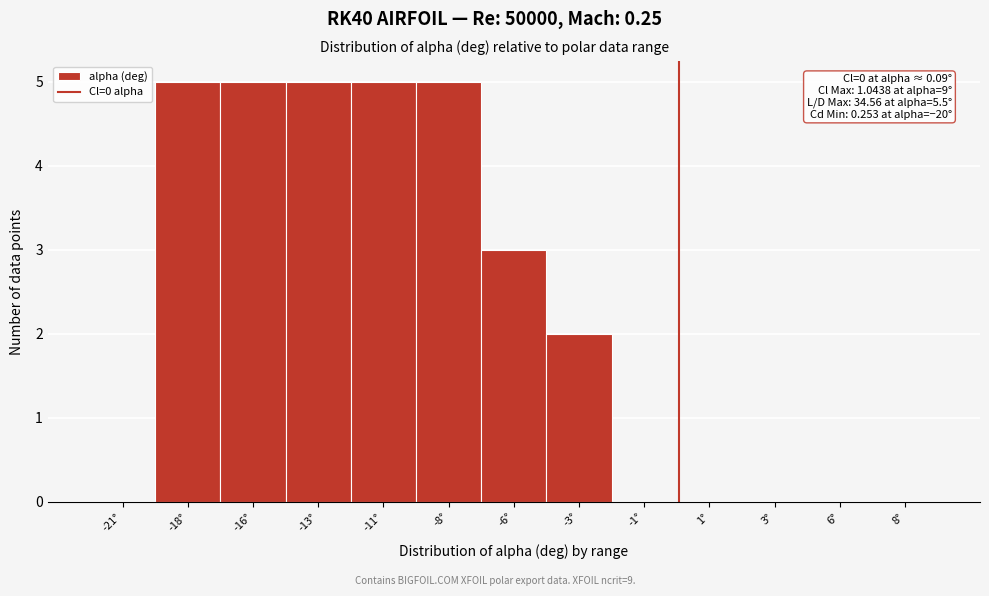

Reading left to right, list all the values displayed in this chart.

-21°=0	-18°=5	-16°=5	-13°=5	-11°=5	-8°=5	-6°=3	-3°=2	-1°=0	1°=0	3°=0	6°=0	8°=0